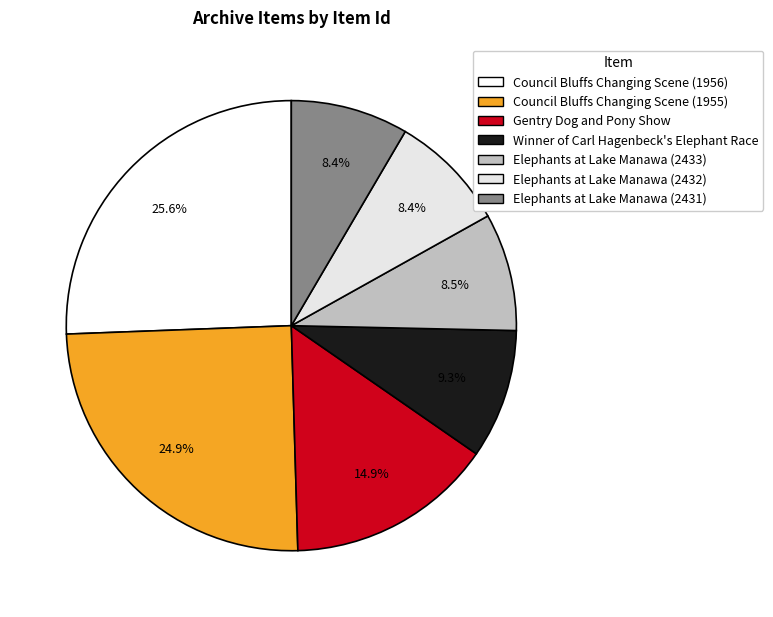

To the nearest percent, what is the combined percentage of Council Bluffs Changing Scene (1955) and Gentry Dog and Pony Show?

40%